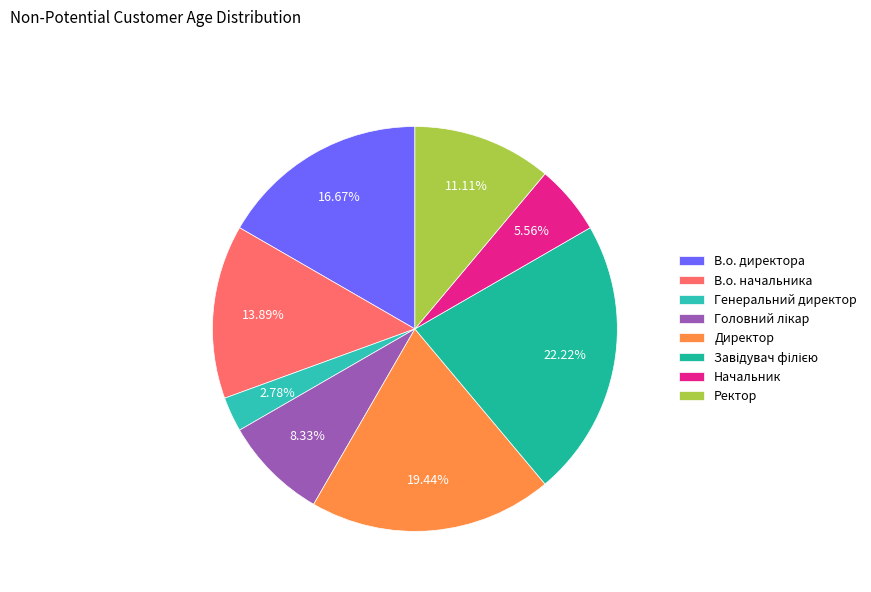

The Начальник slice represents 1% of the pie. True or false?

False